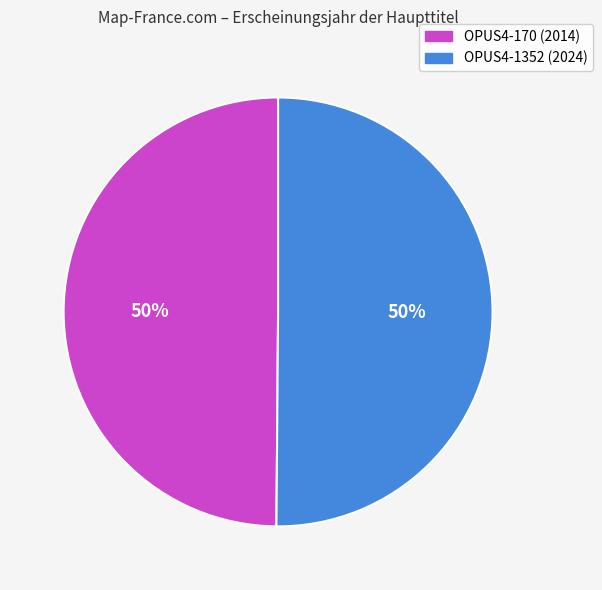

To the nearest percent, what is the average slice percentage?

50%